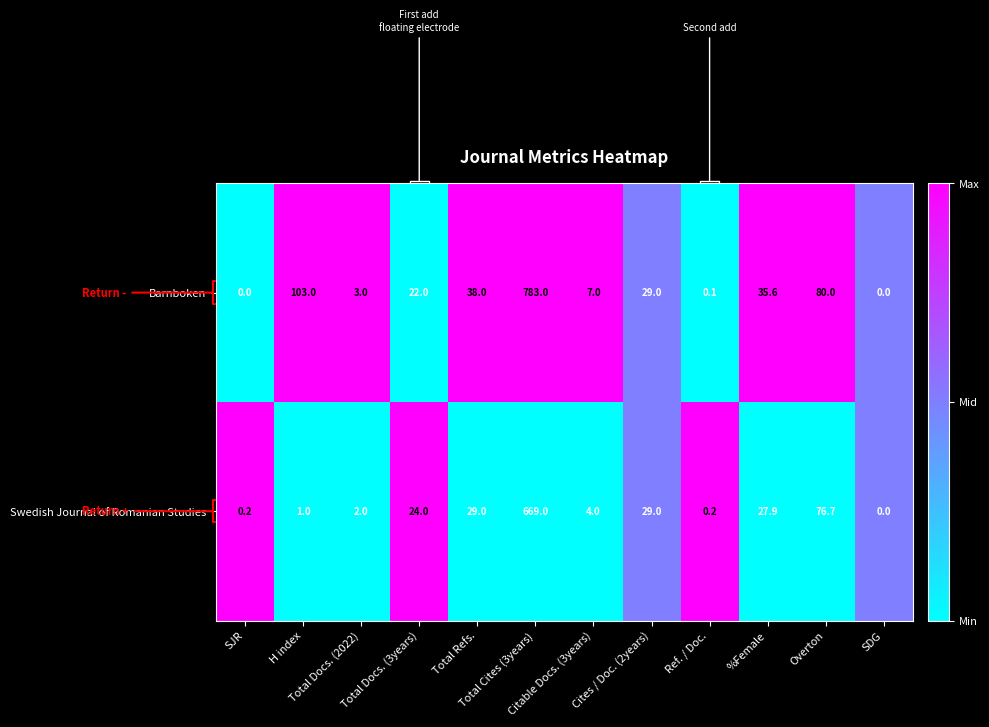

Which series has the largest range (max minus min)?

Barnboken